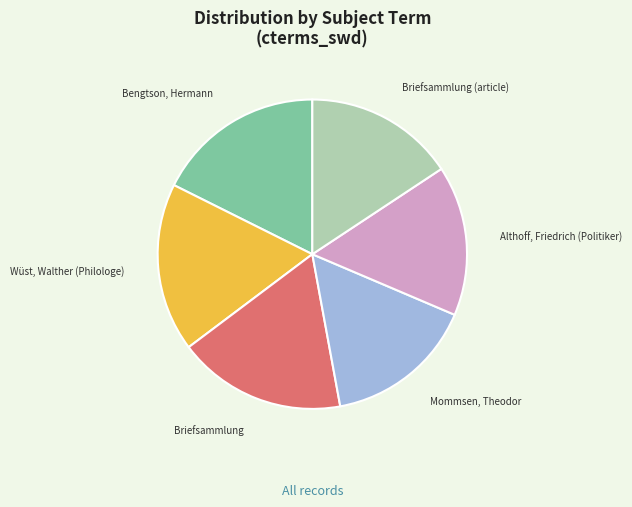

How many slices are in this pie chart?

6